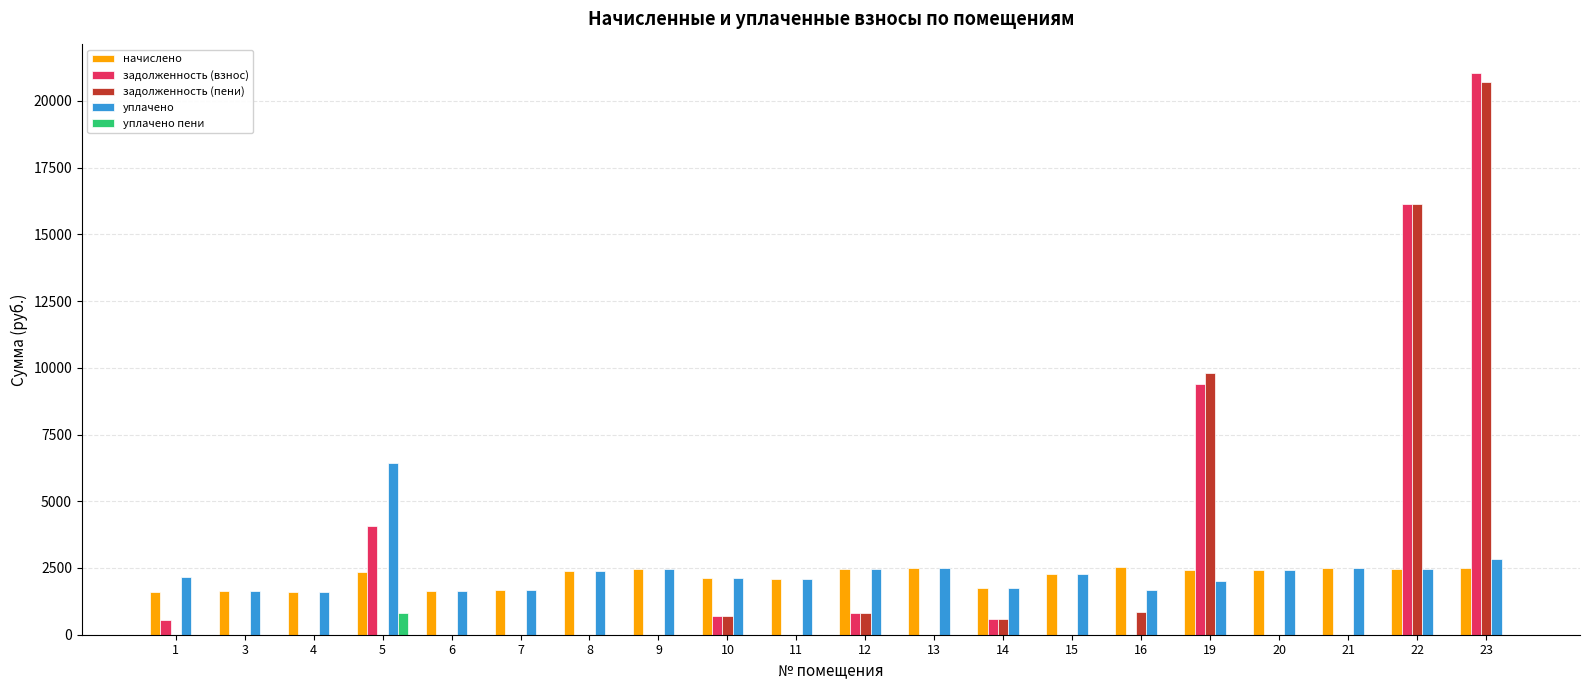

At which category is the sum across all series the highest?

23